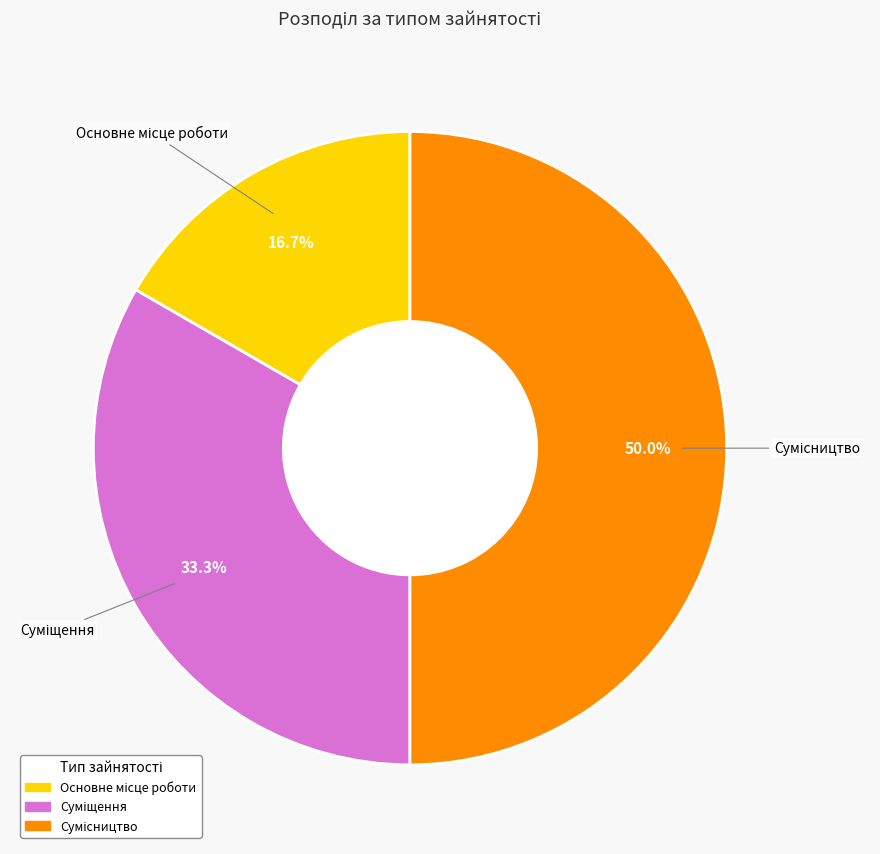

How many segments does this pie chart have?

3